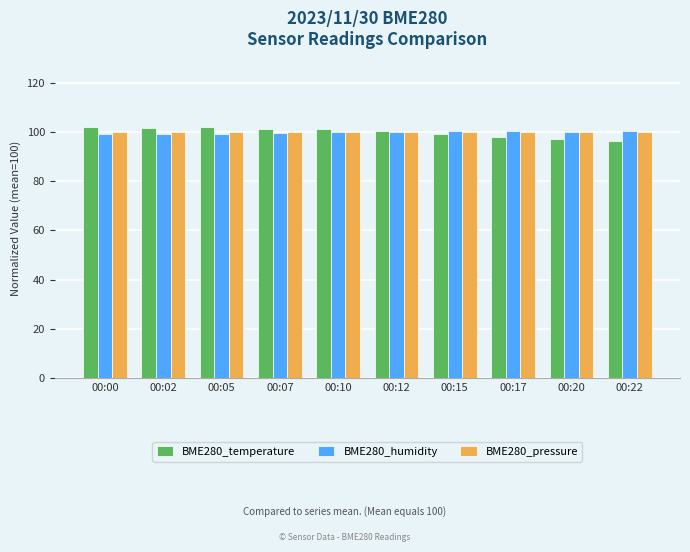

What is the difference between the highest and lowest values at 00:20?

3.1